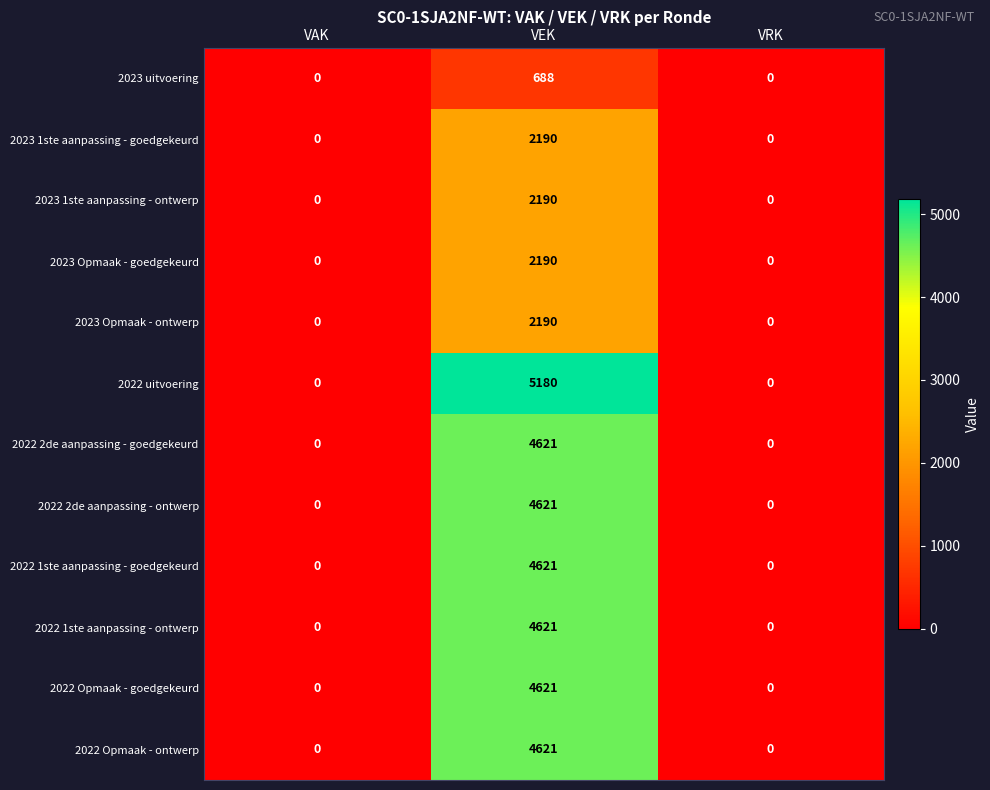

The value of 2022 2de aanpassing - goedgekeurd at VRK is 2412. True or false?

False